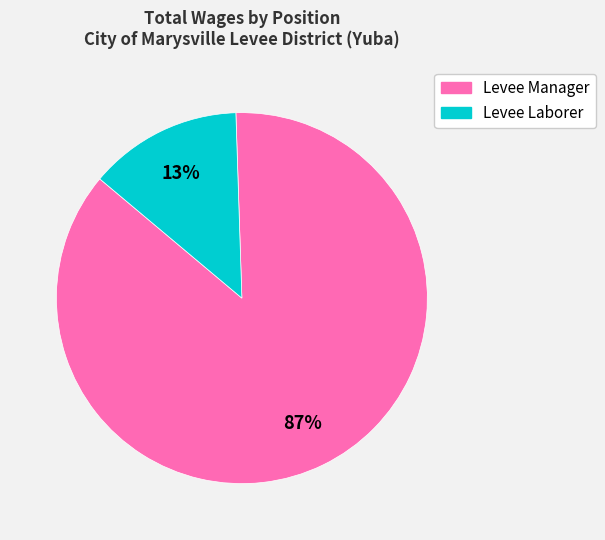

How many segments does this pie chart have?

2